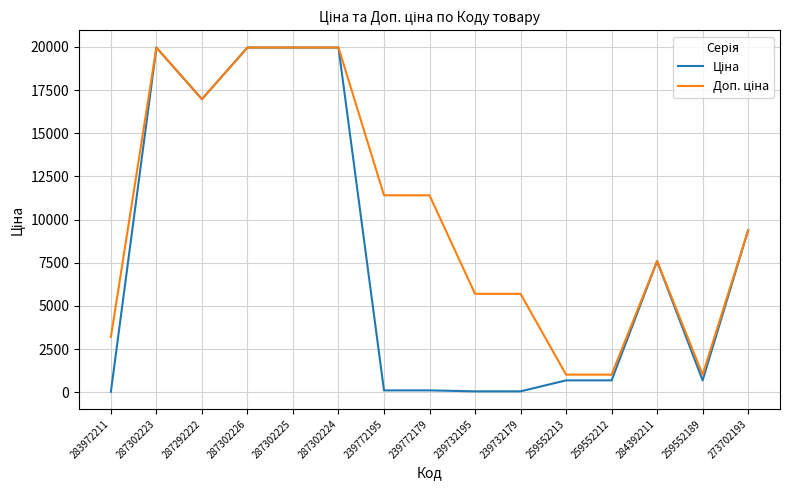

What is the total value across all series at 259552212?

1718.3